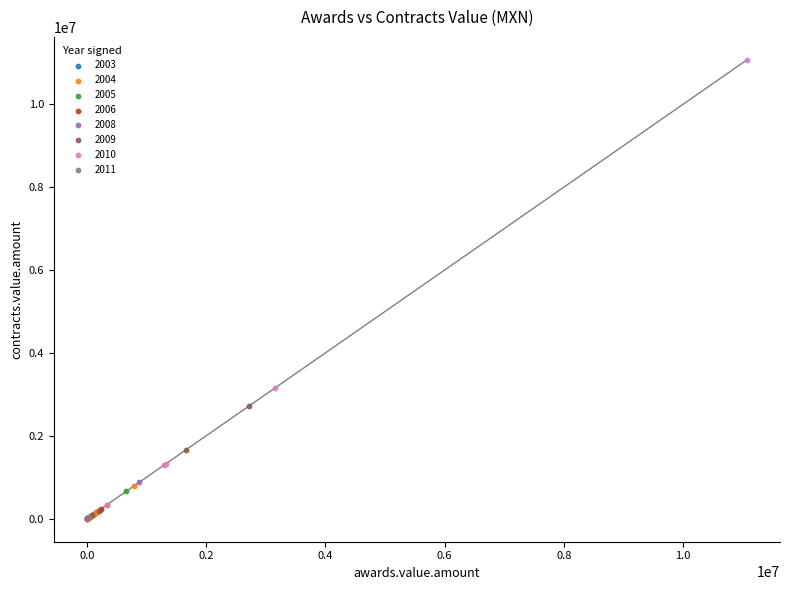

What are all the series names shown in the legend?

2003, 2004, 2005, 2006, 2008, 2009, 2010, 2011